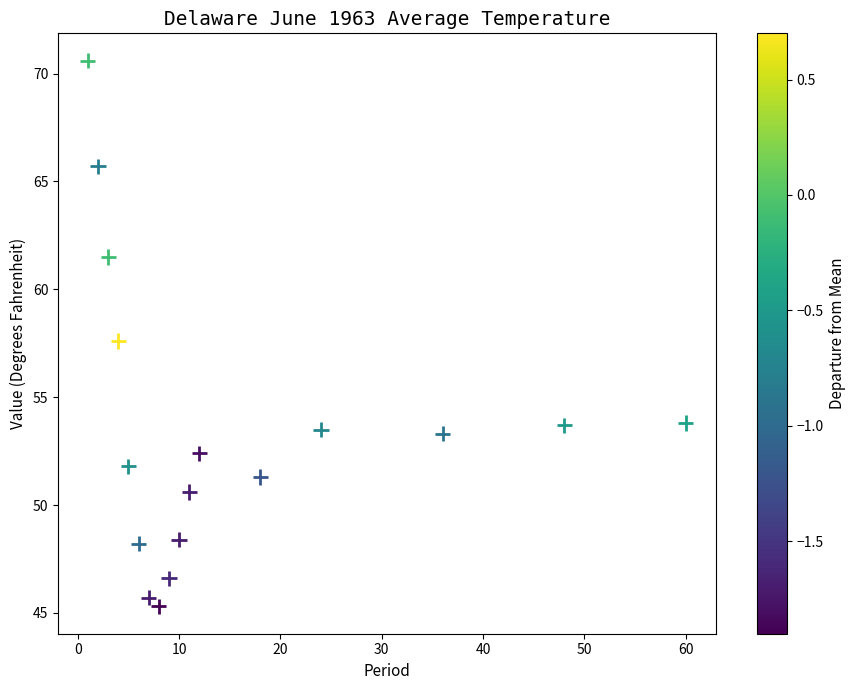

What Y value in the scatter plot is closest to 57?

57.6